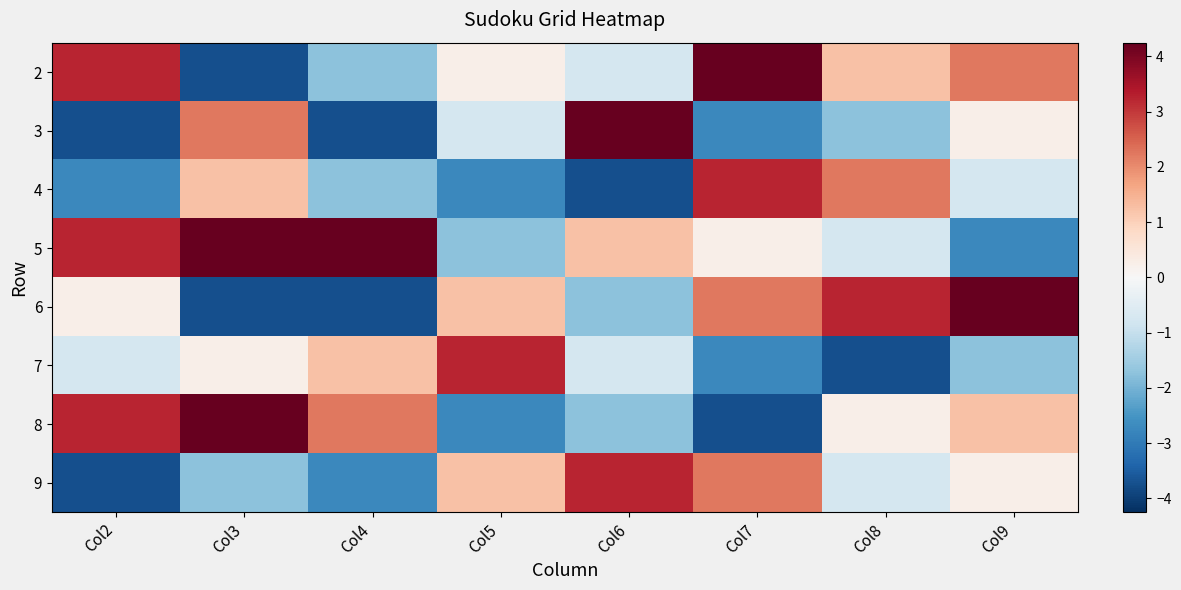

What is the smallest value displayed?

-3.8